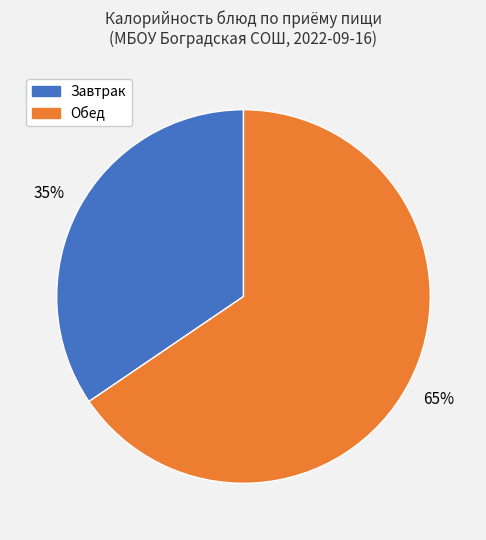

How many segments does this pie chart have?

2